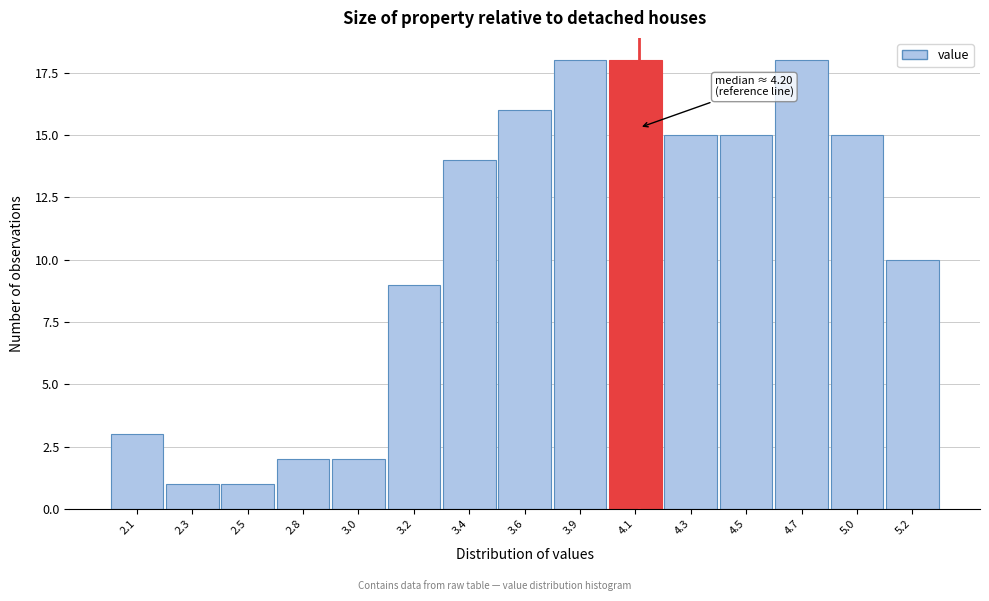

Reading left to right, extract all data points from this chart.

3	1	1	2	2	9	14	16	18	18	15	15	18	15	10